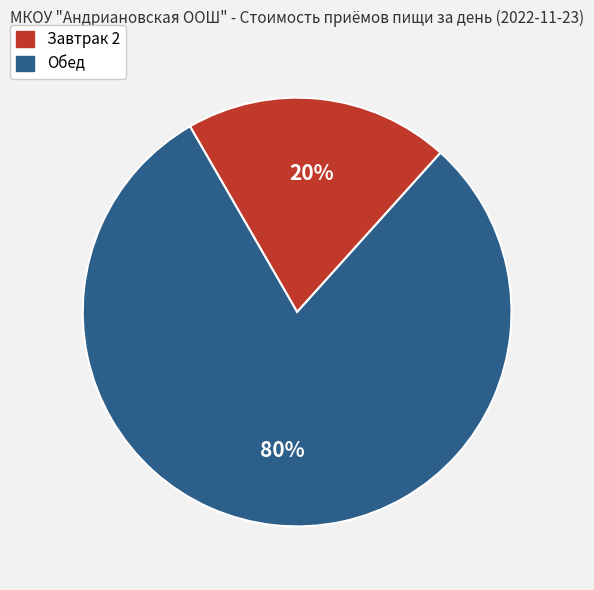

Which slice represents more than half of the pie?

Обед